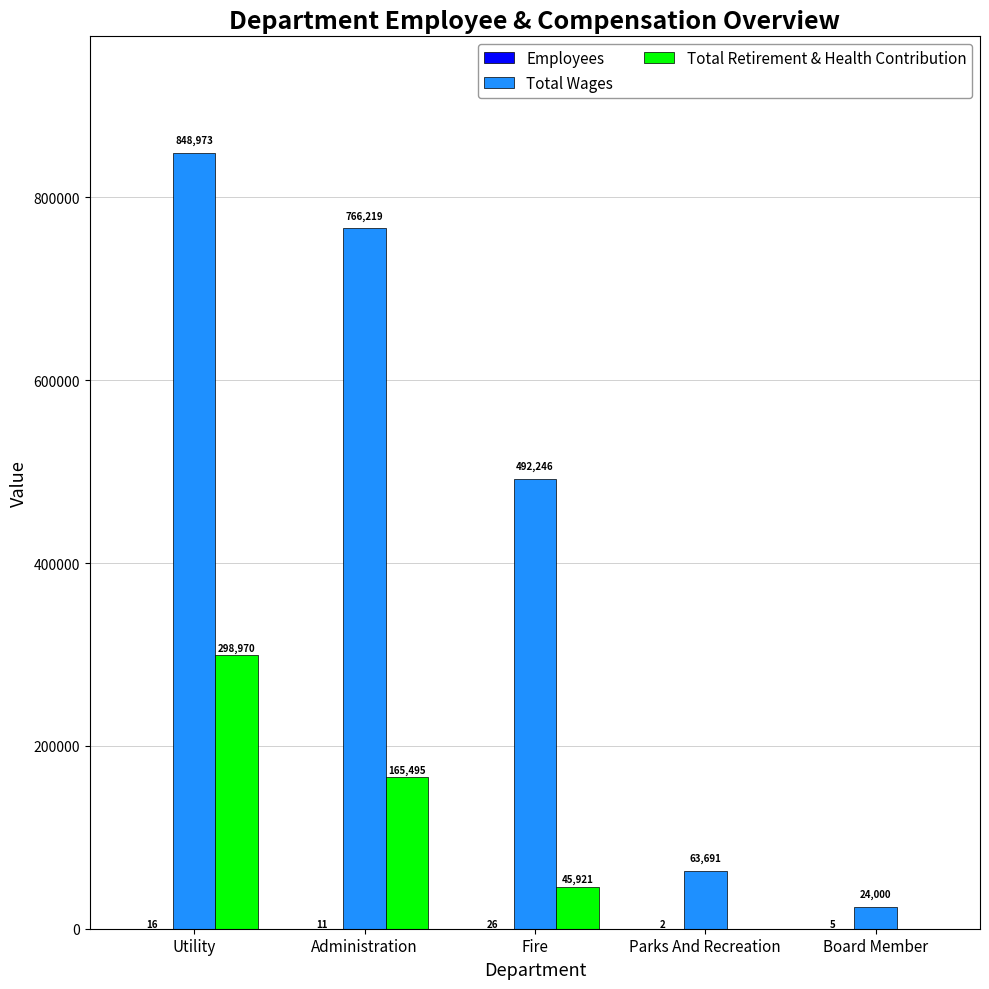

What is the difference between the Total Retirement & Health Contribution values at Utility and Board Member?

298970